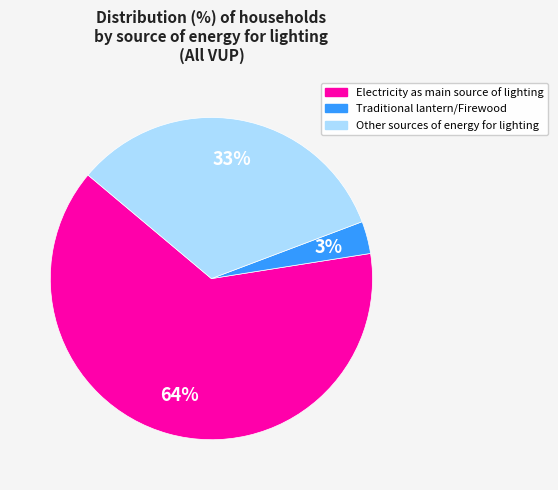

How many slices are in this pie chart?

3